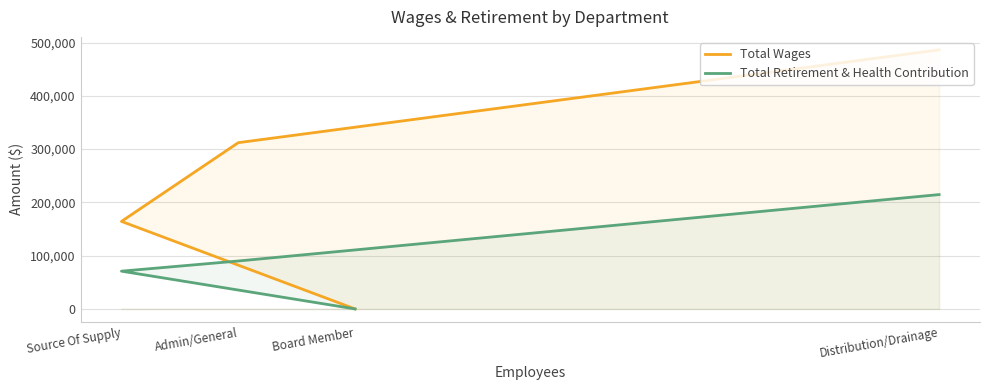

List the series in order of their peak value, lowest first.

Total Retirement & Health Contribution, Total Wages